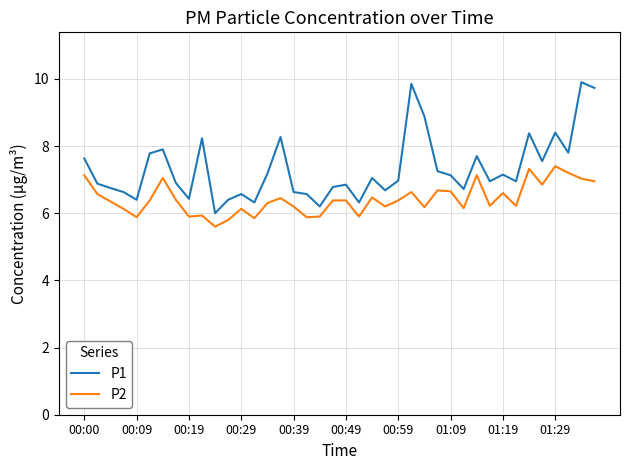

True or false: P2 has more than 1 interior local peaks.

True